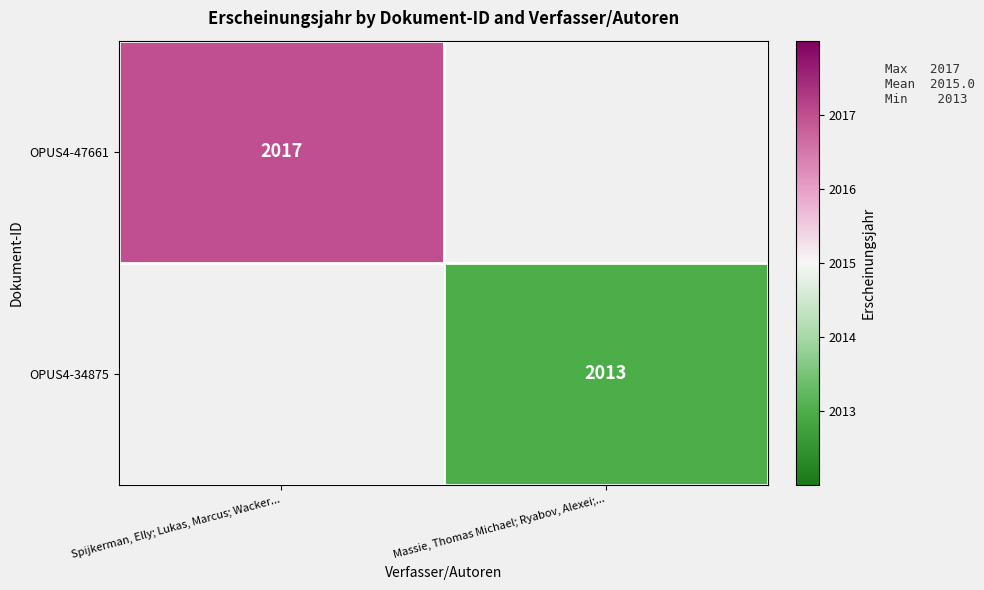

Is the value of OPUS4-47661 at Spijkerman, Elly; Lukas, Marcus; Wacker... greater than the value of OPUS4-34875 at Massie, Thomas Michael; Ryabov, Alexei;...?

Yes